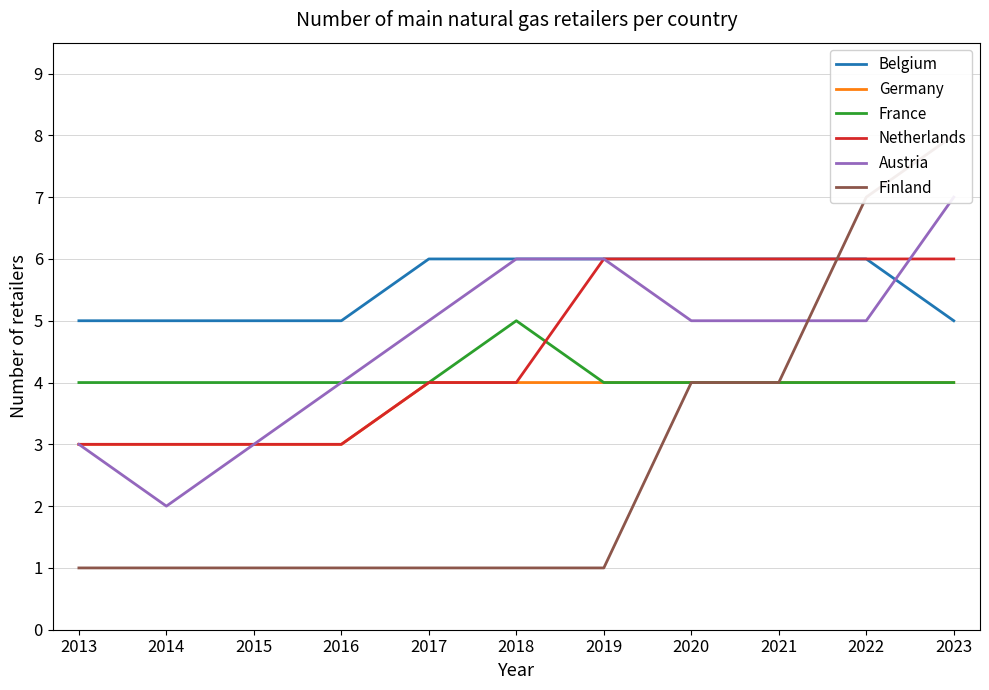

At which category does the chart reach its peak across all series?

2023